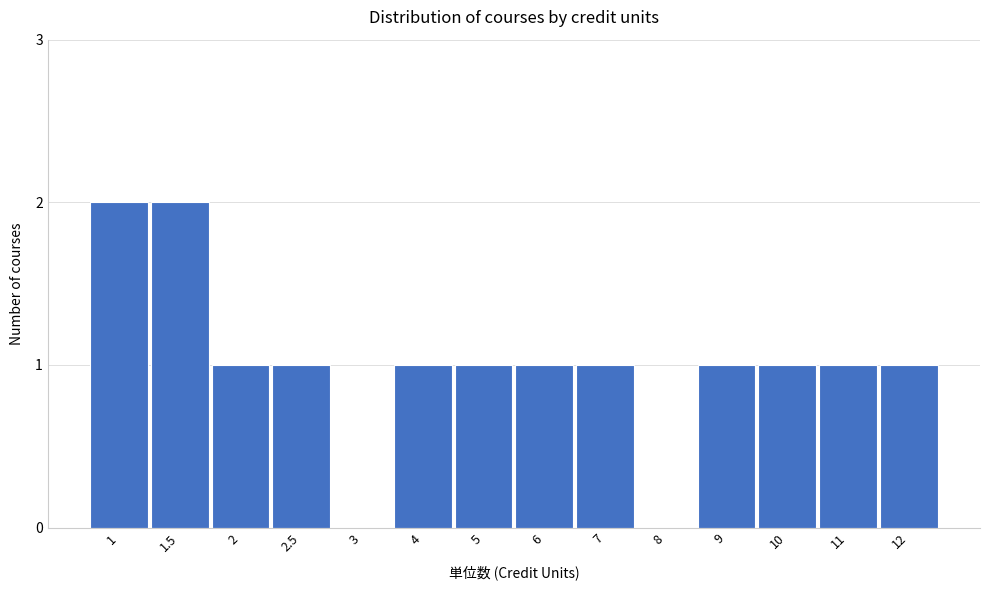

Reading right to left, list all the values displayed in this chart.

12=1	11=1	10=1	9=1	8=0	7=1	6=1	5=1	4=1	3=0	2.5=1	2=1	1.5=2	1=2